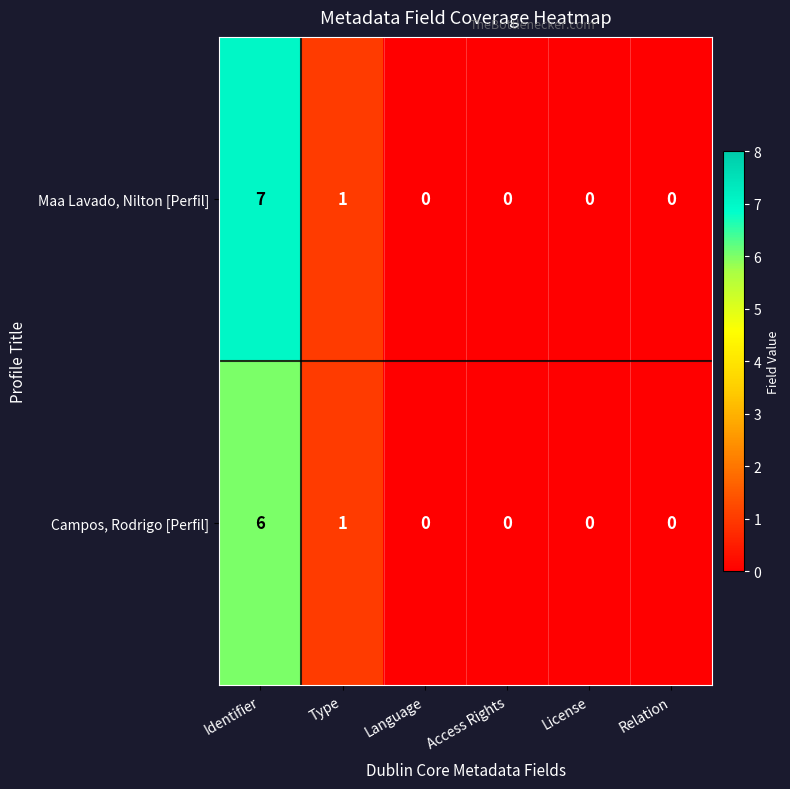

How many data points does each series have?

6